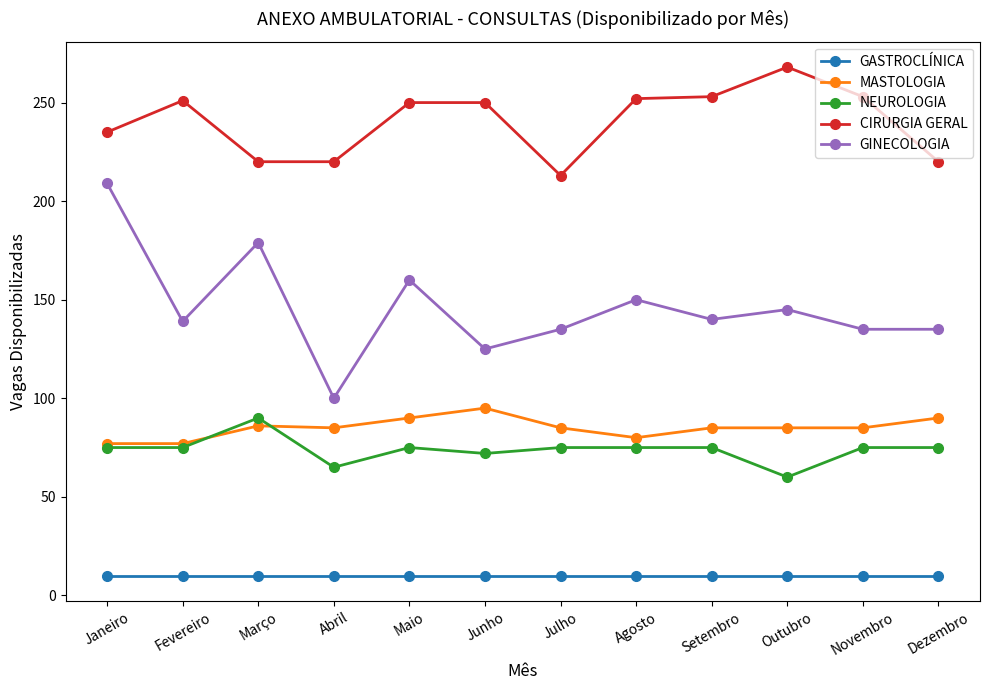

What is the spread (max minus min) of values at Janeiro?

225